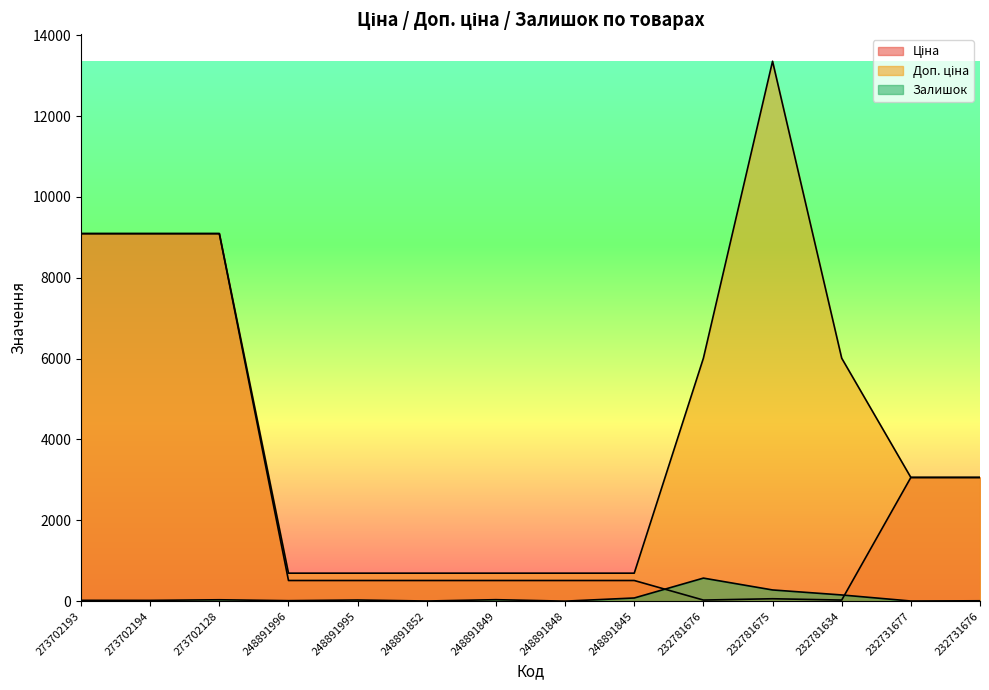

List the labels in order of Залишок value, largest first.

232781676, 232781675, 232781634, 248891845, 248891849, 273702128, 248891995, 273702193, 273702194, 248891996, 232731676, 248891852, 232731677, 248891848